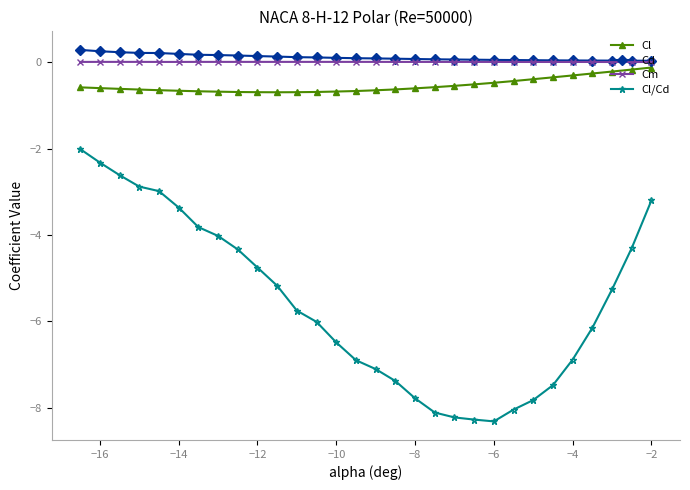

True or false: Cm and Cl intersect in this chart.

False